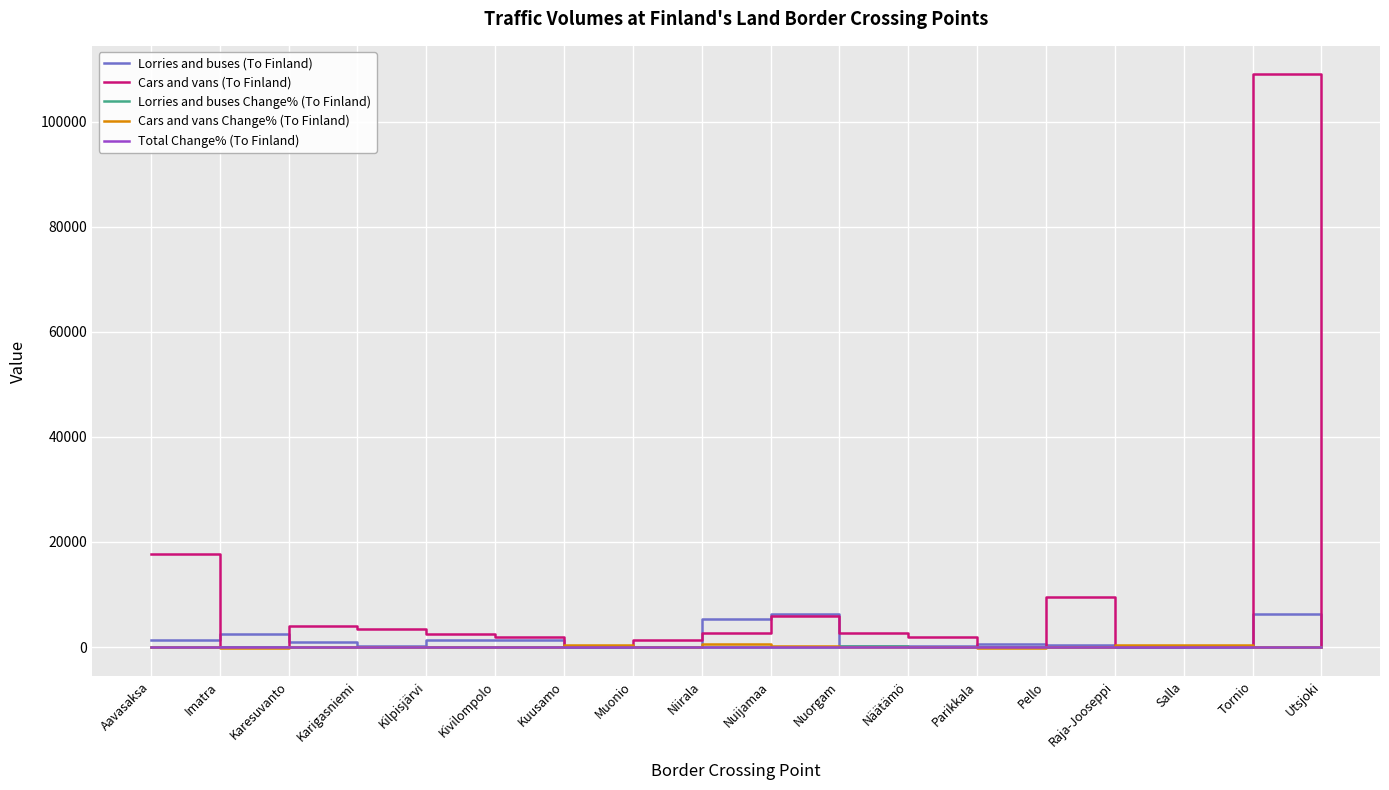

How many intersections are there between Cars and vans Change% (To Finland) and Total Change% (To Finland)?

5